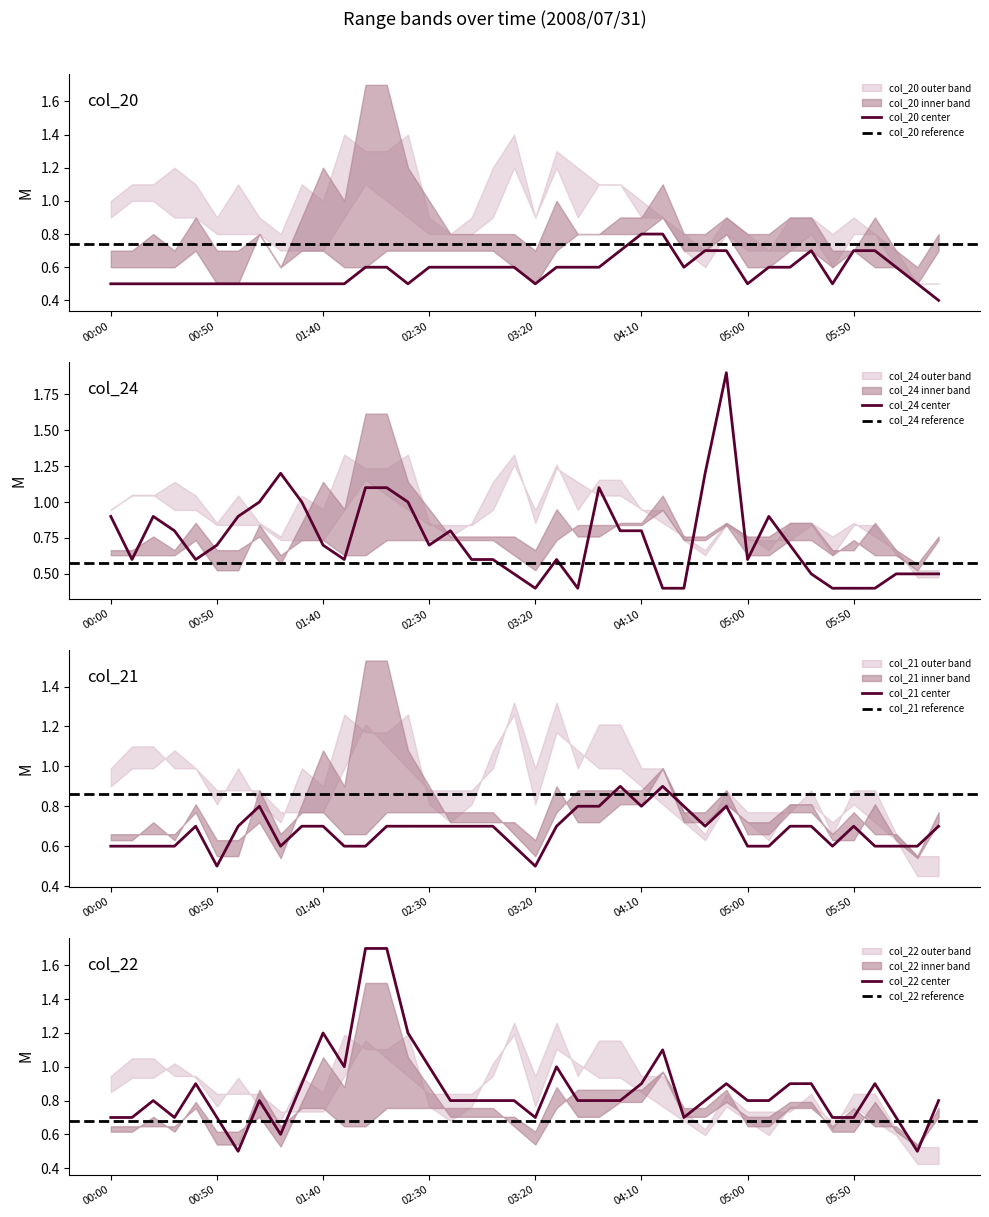

Which series has the widest spread of values?

col_1